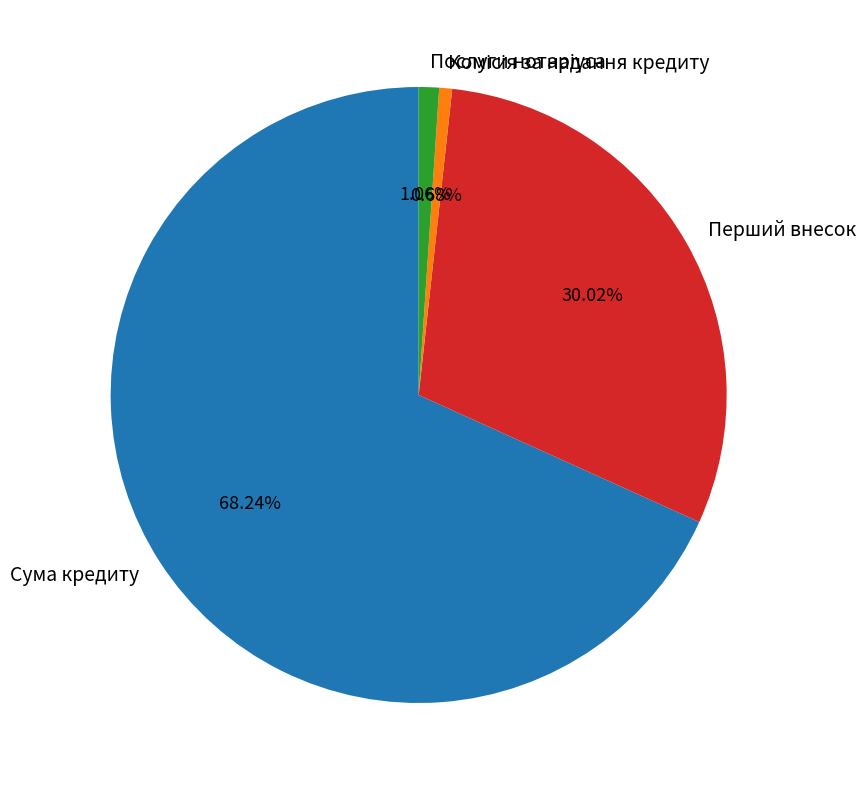

Combined, do Перший внесок and Сума кредиту account for over 50%?

Yes